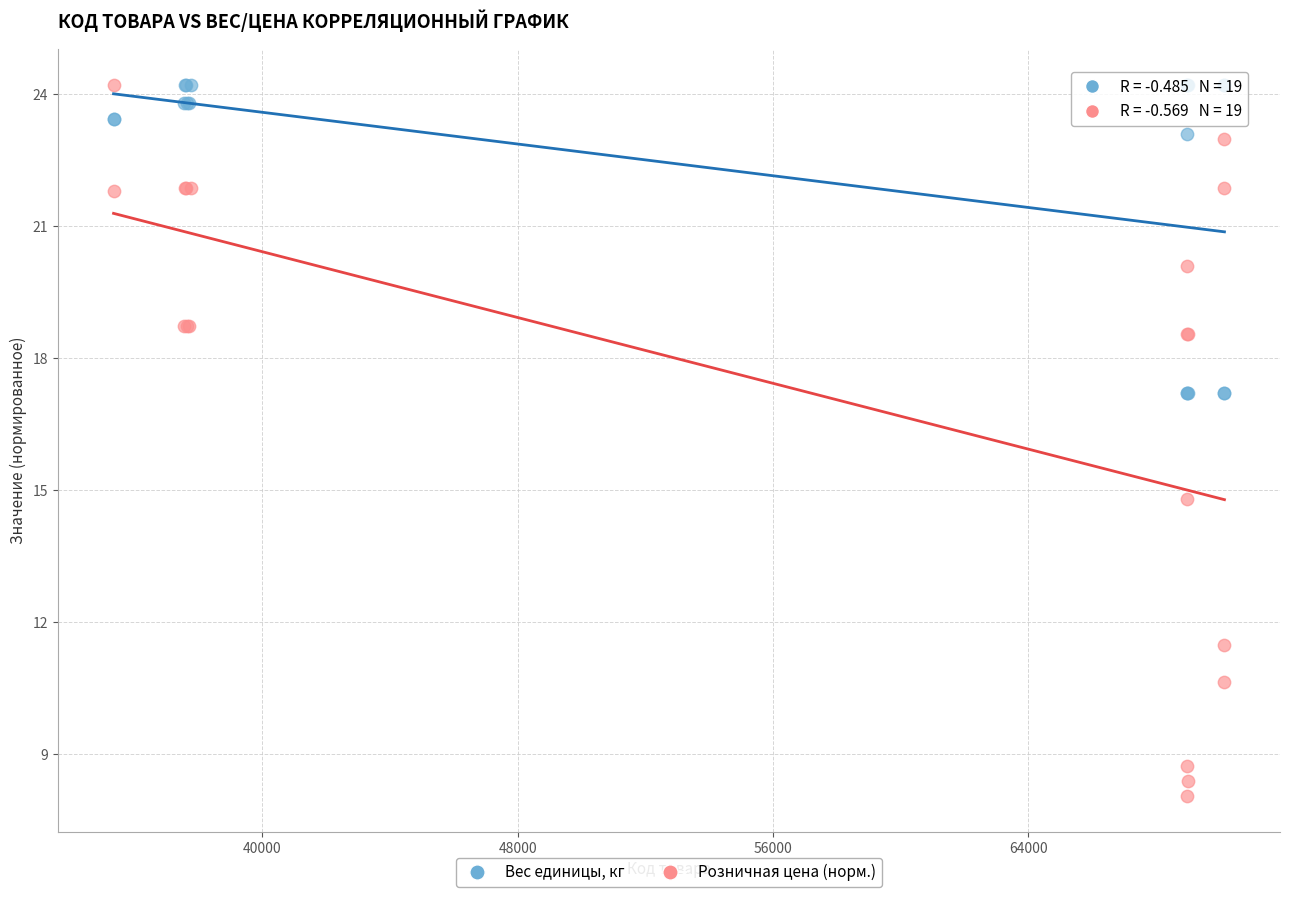

Which series has the largest Y range (max minus min)?

Розничная цена (норм.)